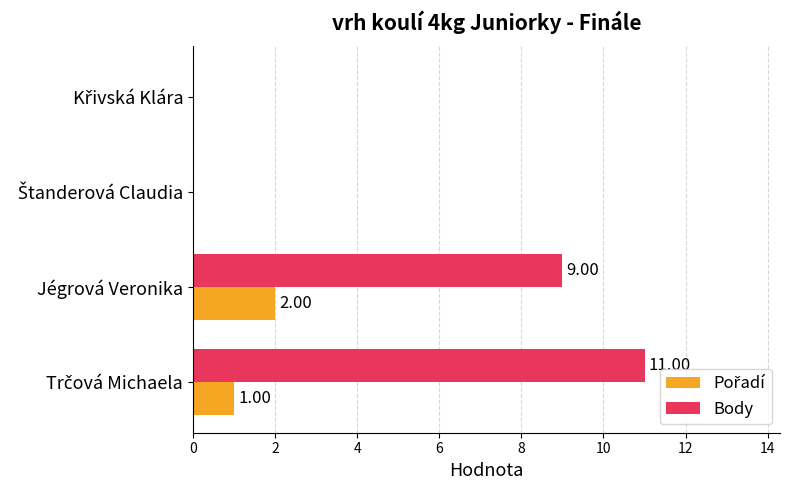

How many data points does each series have?

4